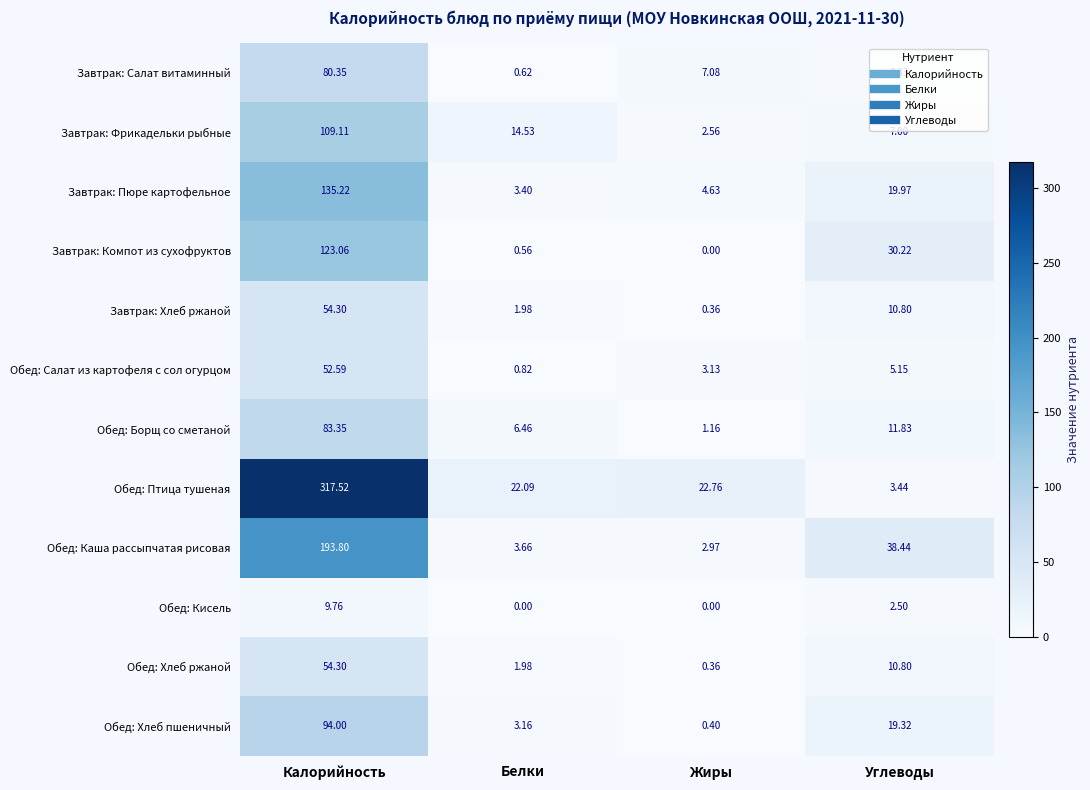

At which label does Обед: Кисель reach its peak?

Калорийность